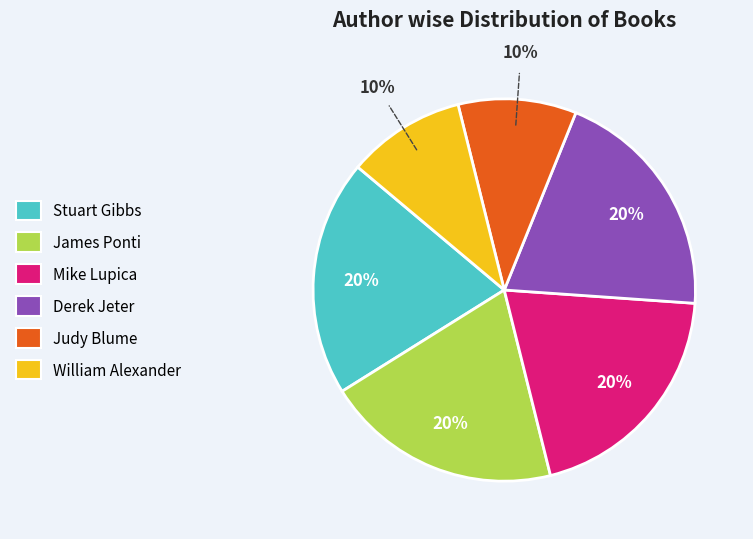

True or false: Mike Lupica accounts for 20% of the total.

True